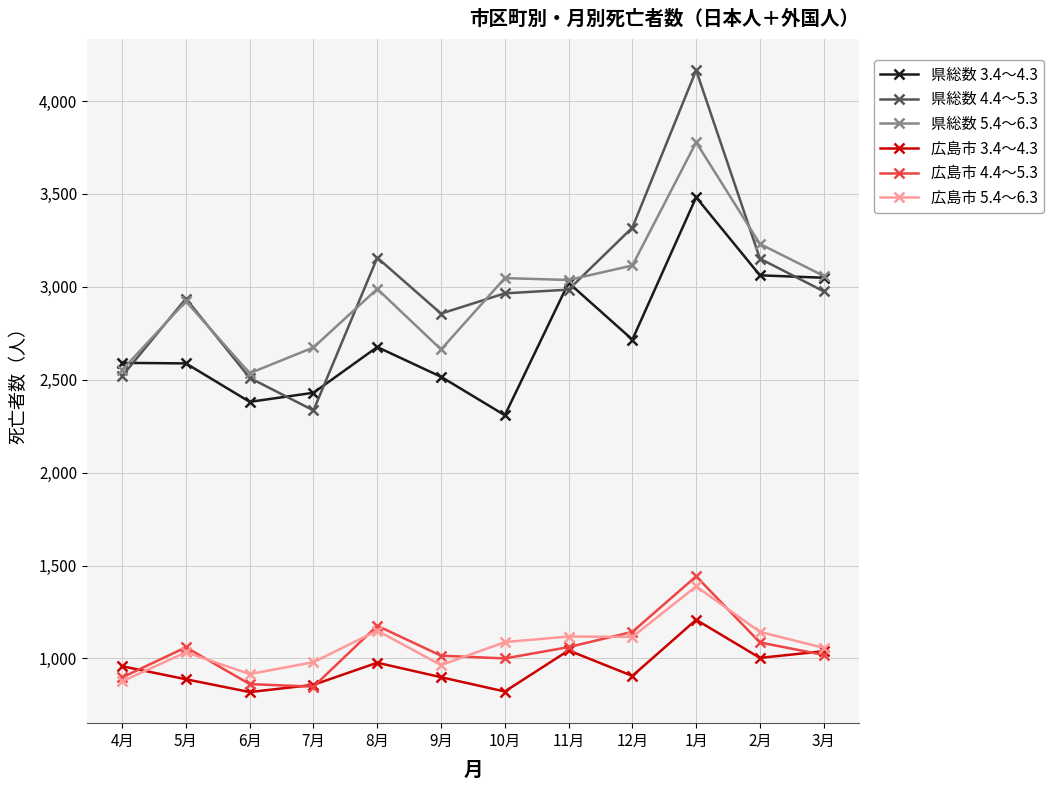

How many lines are shown in the chart?

6